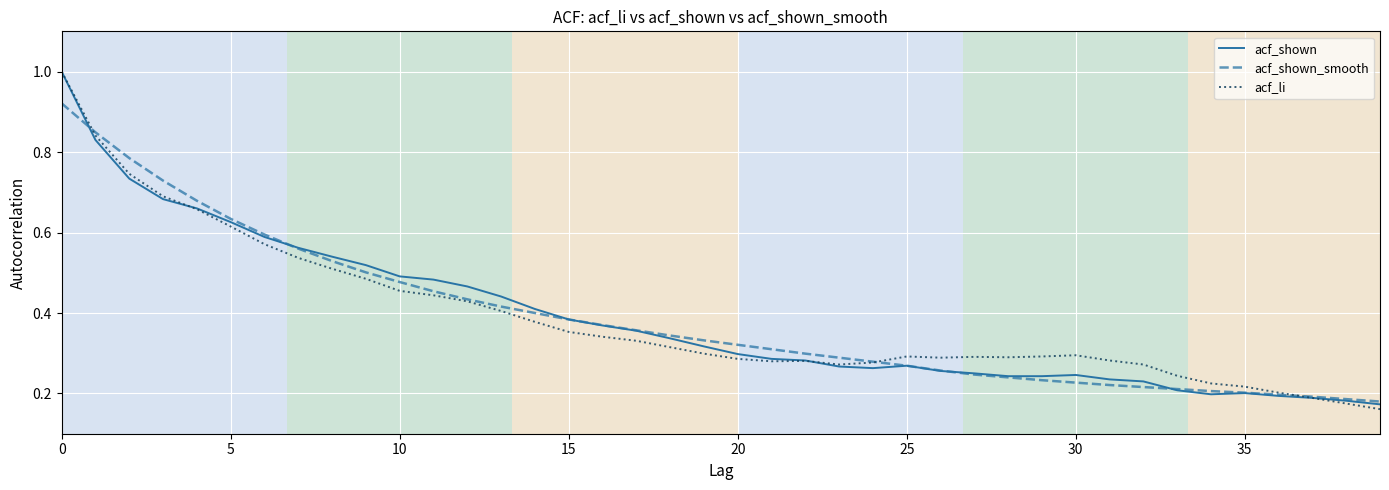

What are all the series names shown in the legend?

acf_shown, acf_shown_smooth, acf_li